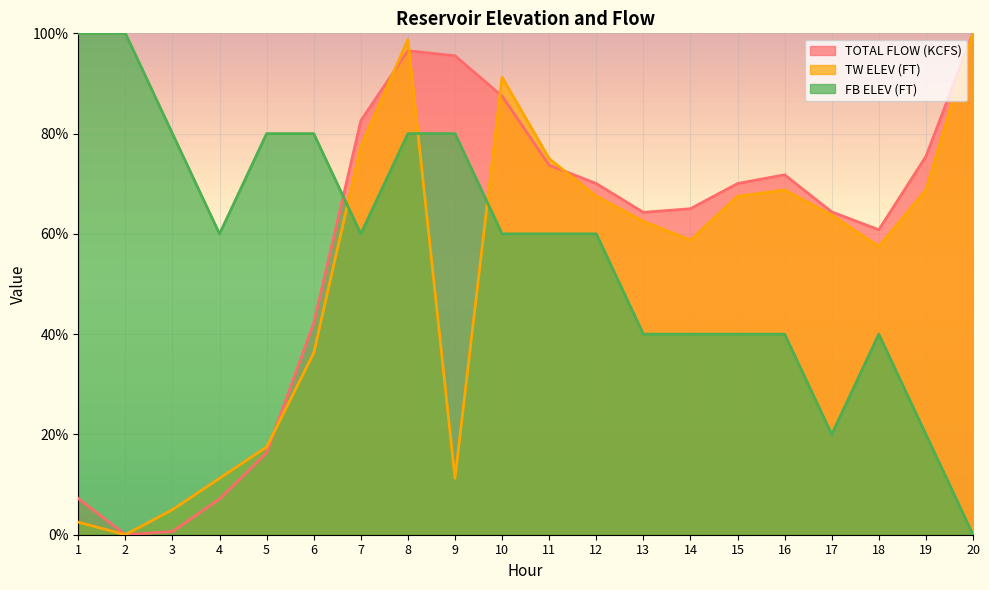

What is the sum of the TW ELEV (FT) values at 14 and 18?

116.2